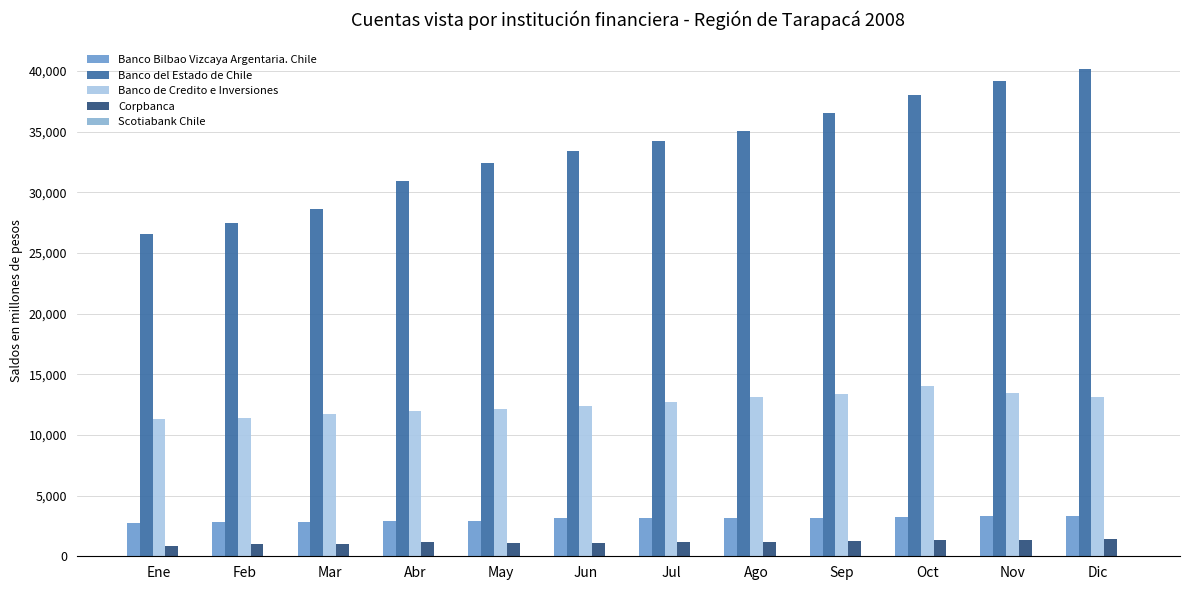

True or false: Banco Bilbao Vizcaya Argentaria. Chile has a value of 2799 at Feb.

True